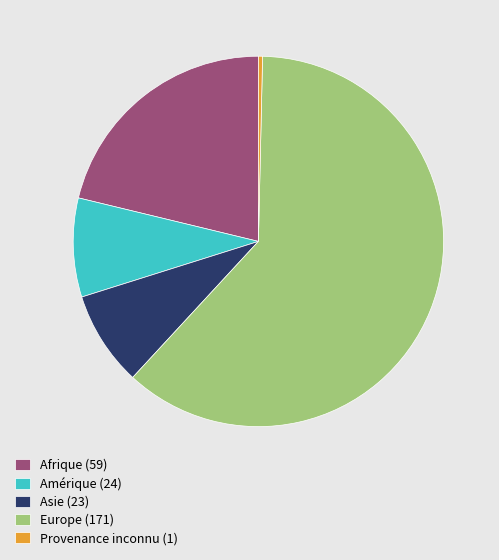

What is the ratio of the value at Afrique (59) to the value at Amérique (24)?

2.5